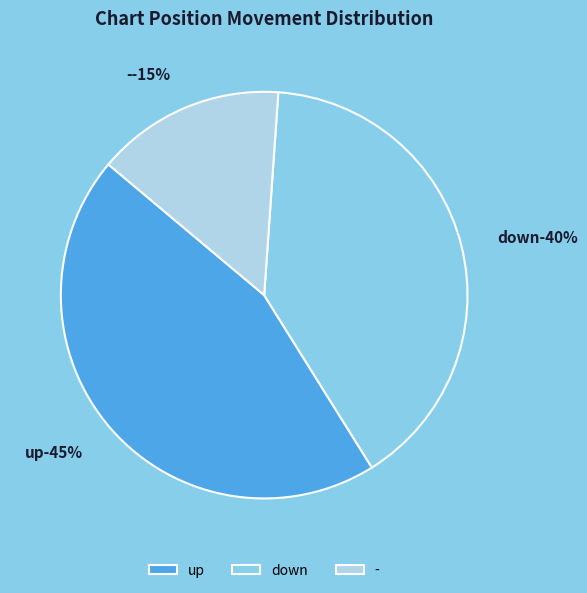

Count the number of slices in the pie.

3